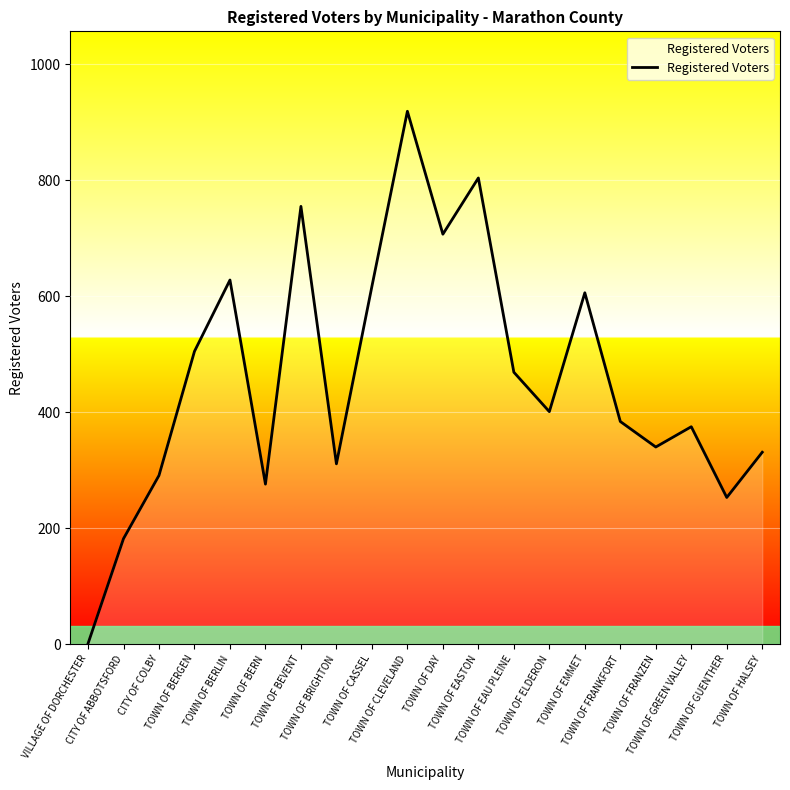

At which label does the data first exceed 401?

TOWN OF BERGEN